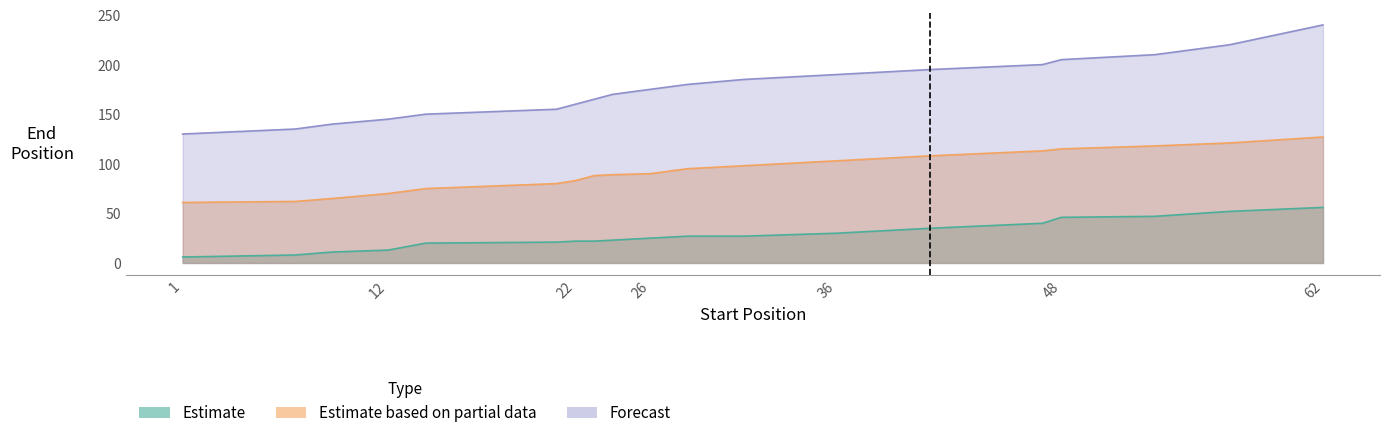

Rank the series by their average value, from highest to lowest.

Forecast, Estimate based on partial data, Estimate